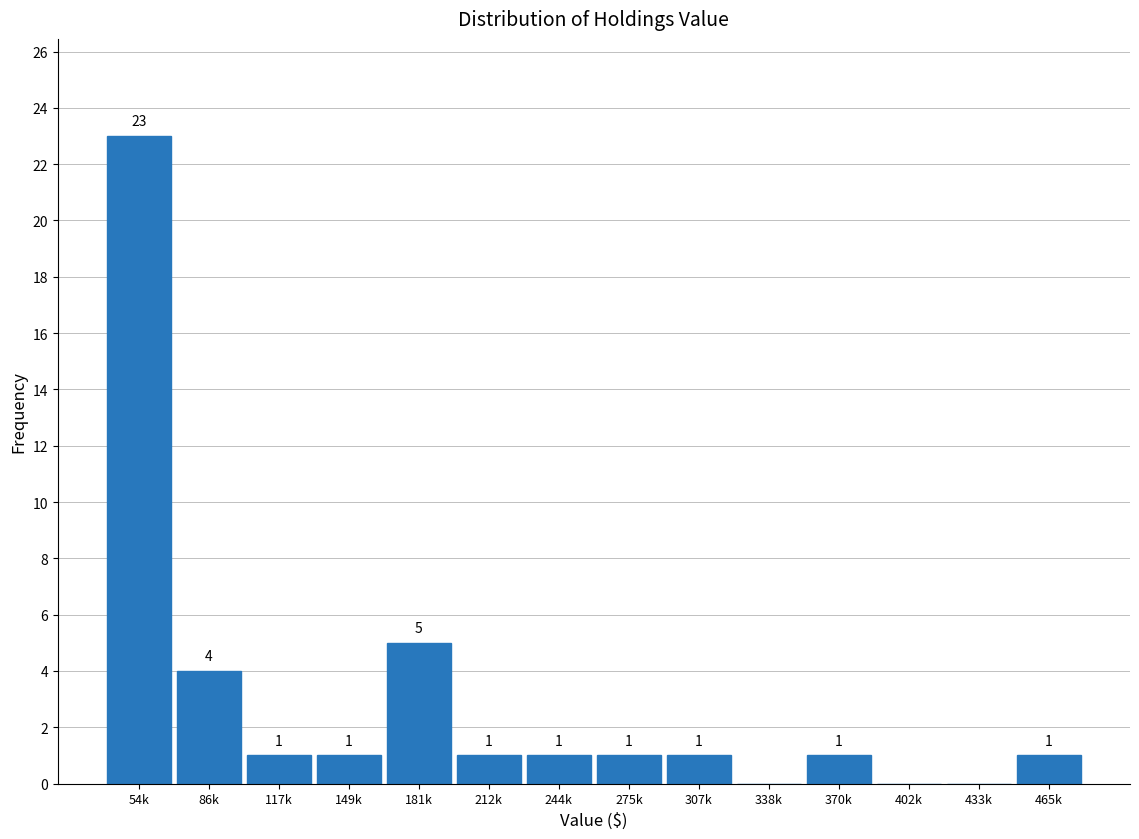

Reading right to left, list all the values displayed in this chart.

465k=1	433k=0	402k=0	370k=1	338k=0	307k=1	275k=1	244k=1	212k=1	181k=5	149k=1	117k=1	86k=4	54k=23